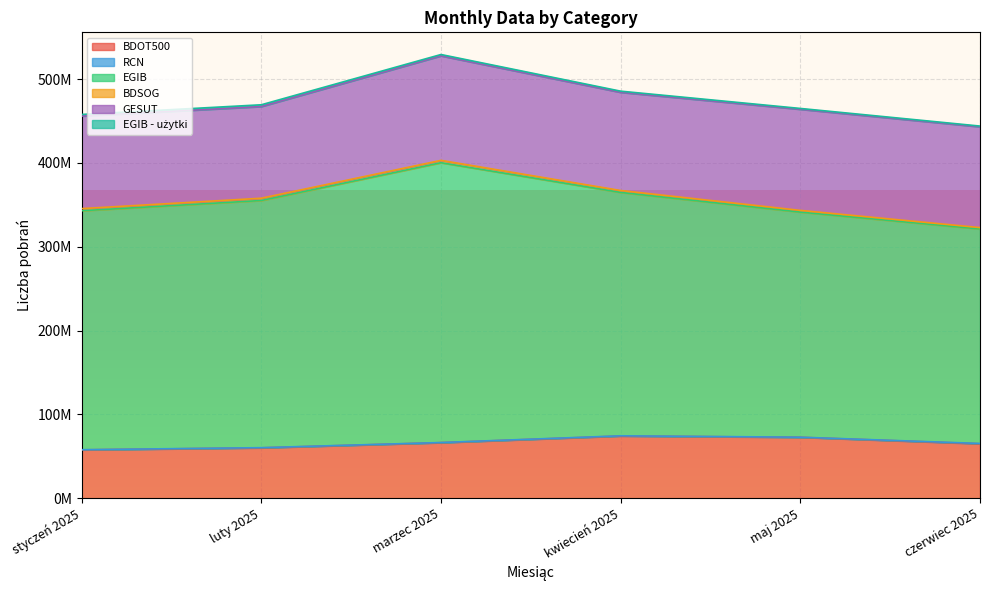

What is the label of the 2nd point from the left?

luty 2025